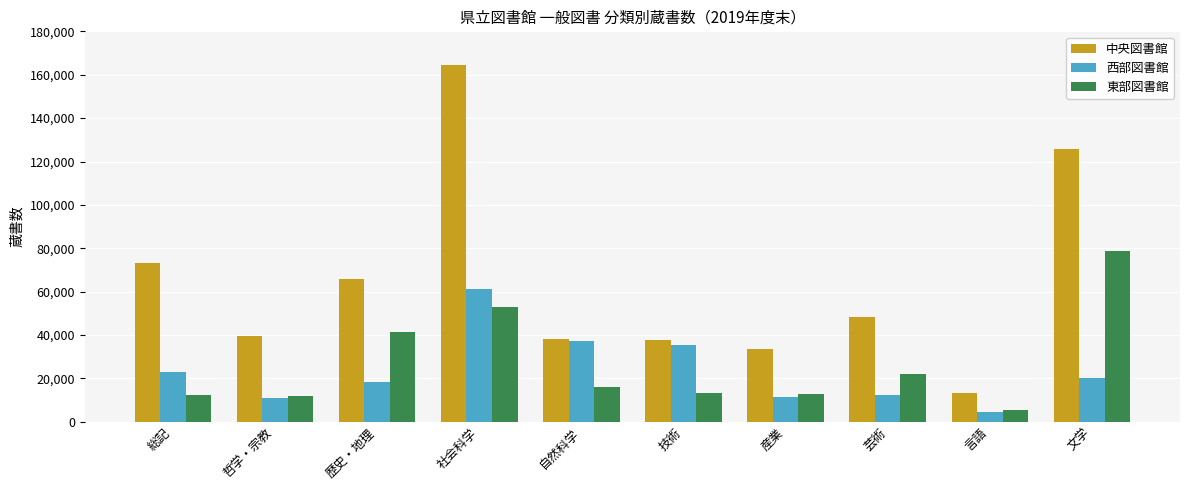

What is the difference between the maximum and minimum values in the 東部図書館 series?

73307